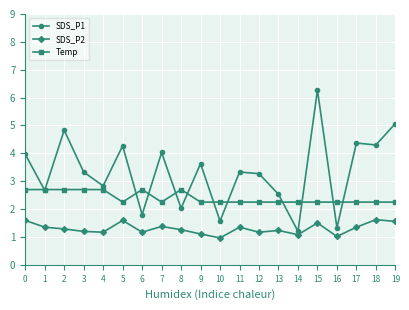

What is the difference between the maximum and minimum values in the SDS_P2 series?

0.7